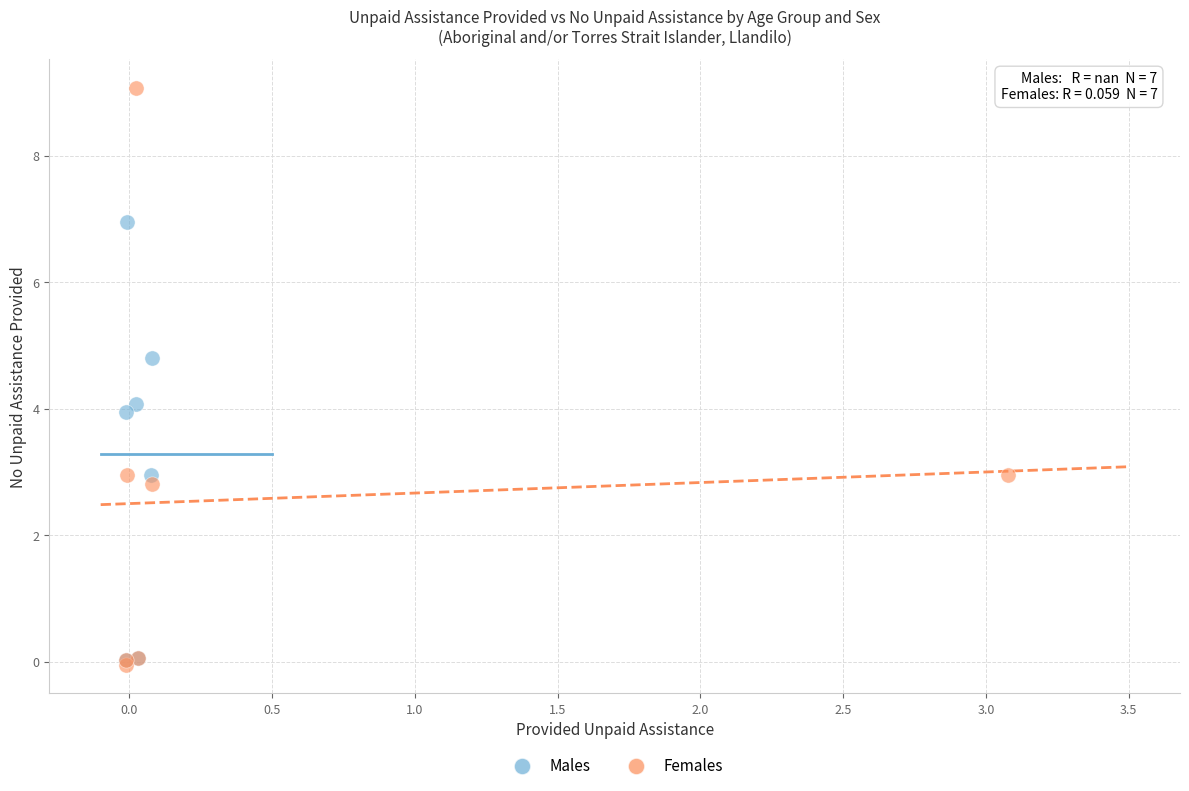

Which series has the largest Y range (max minus min)?

Females